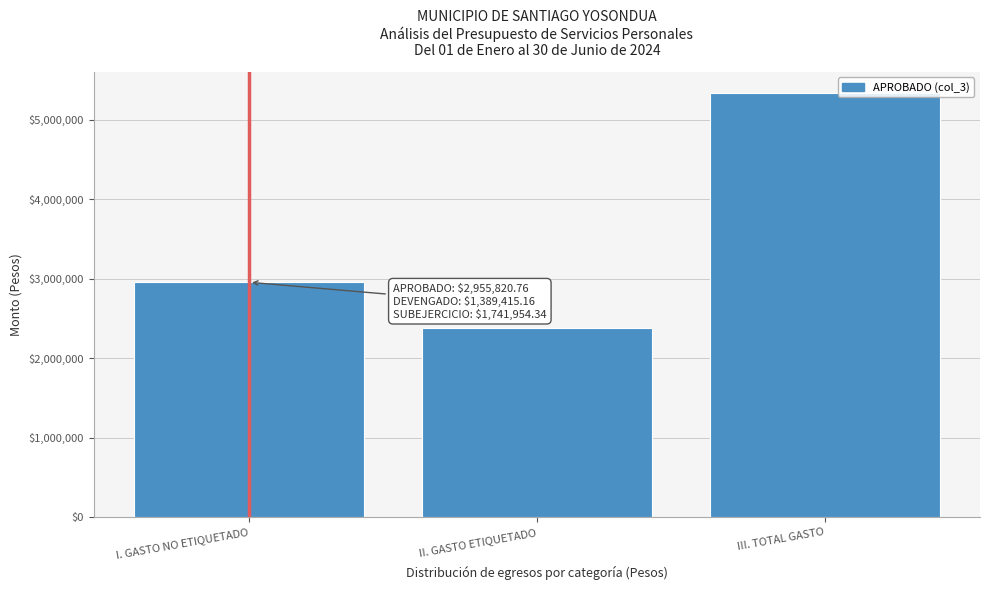

Reading right to left, what are all the values shown in this chart?

5332662.4	2376841.6	2955820.8